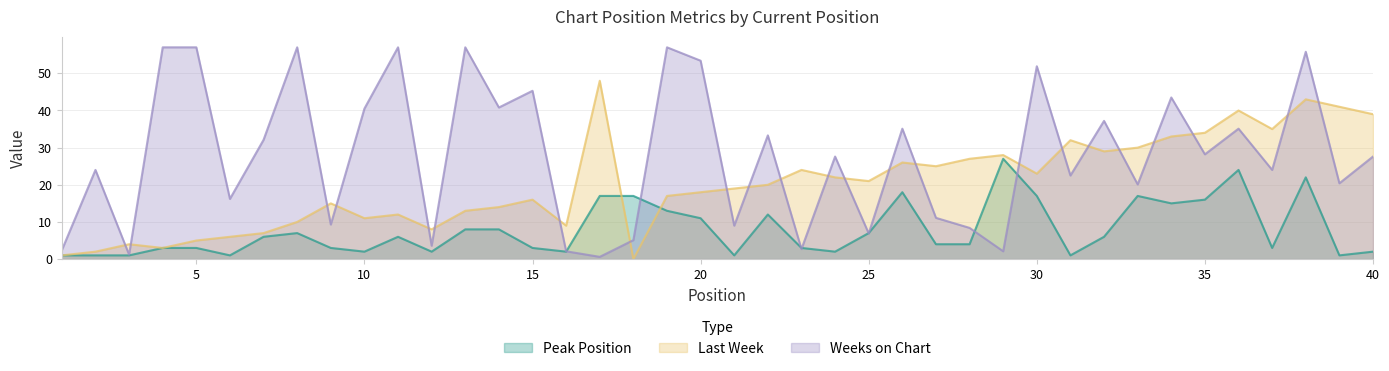

List the labels in order of Peak Position value, smallest first.

1, 2, 3, 6, 21, 31, 39, 10, 12, 16, 24, 40, 4, 5, 9, 15, 23, 37, 27, 28, 7, 11, 32, 8, 25, 13, 14, 20, 22, 19, 34, 35, 17, 18, 30, 33, 26, 38, 36, 29